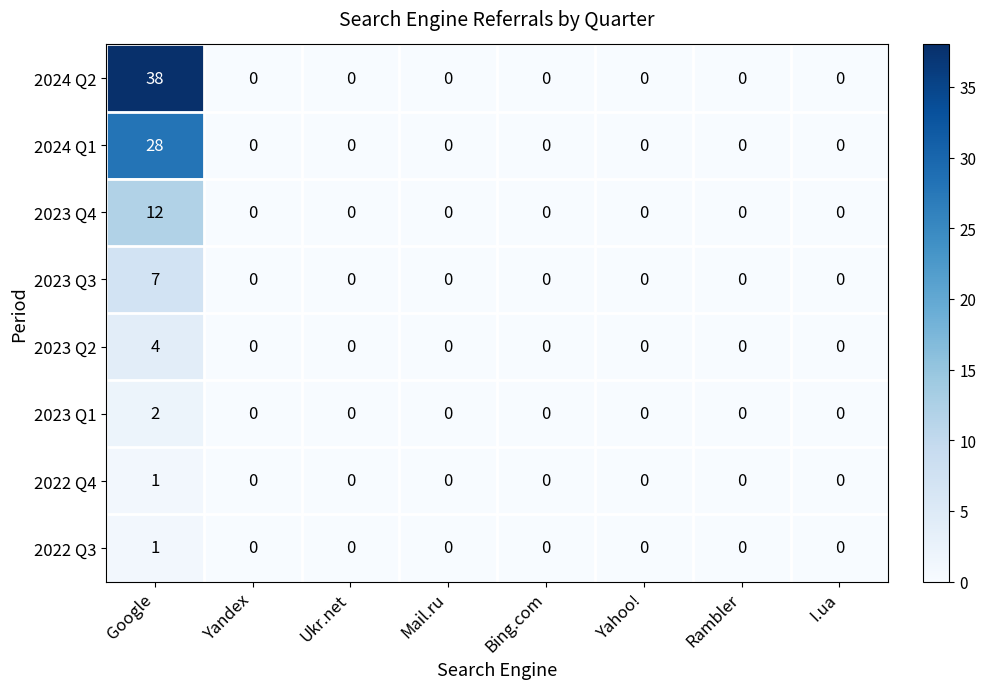

Is it true that 2023 Q2 equals 4 at Google?

True